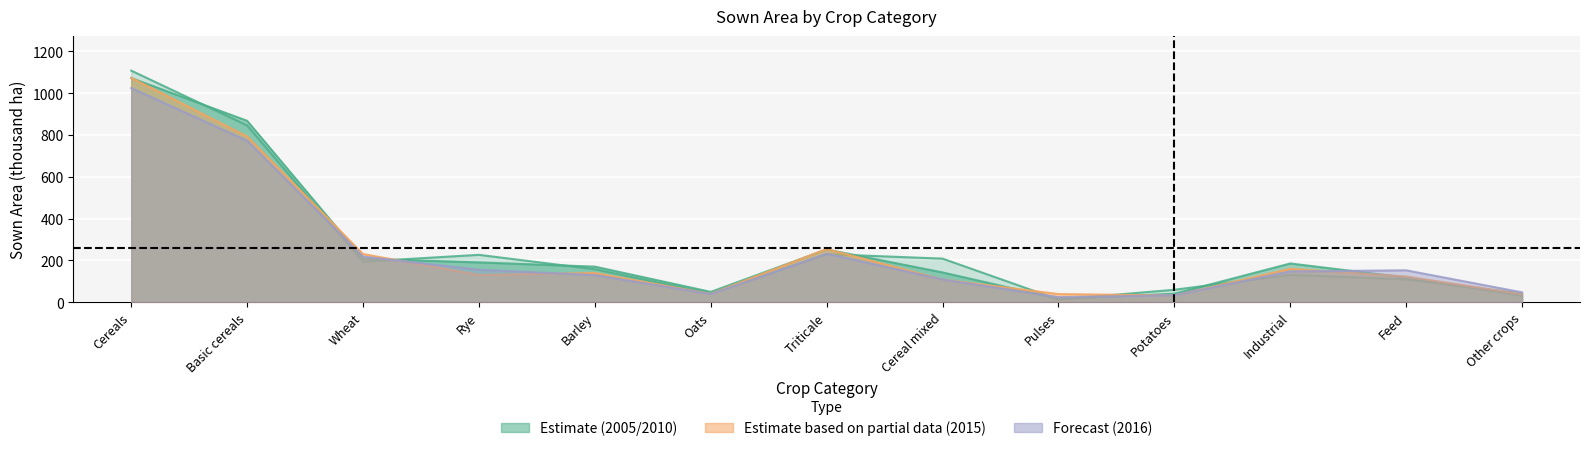

What is the difference between the maximum and minimum values in the 2005 series?

1095.8